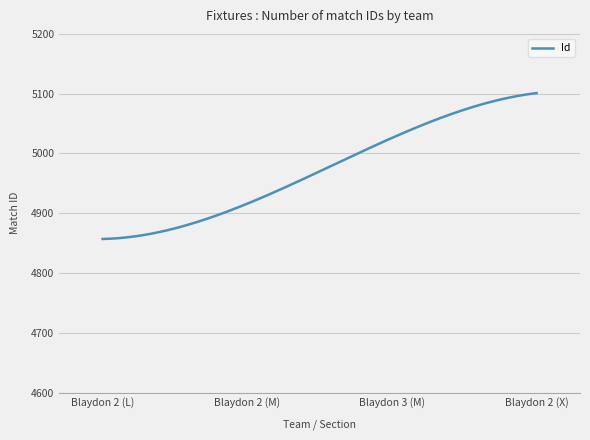

What is the difference between the maximum and minimum values?

244.0